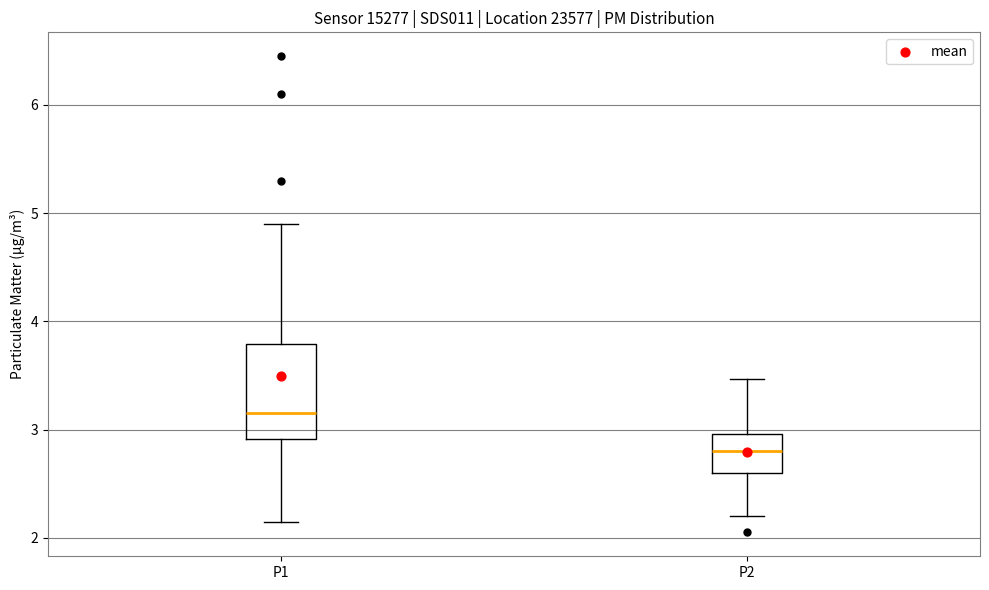

Reading left to right, transcribe this box plot: for each box, give where its median line is, the range the box spans, and where its two whiskers end, as read against the y-axis. The values are not printed on the chart, so give them approximately, as read against the axis.

P1: median 3.2, box 2.9 to 3.8, whiskers 2.2 to 4.9
P2: median 2.8, box 2.6 to 3.0, whiskers 2.2 to 3.5